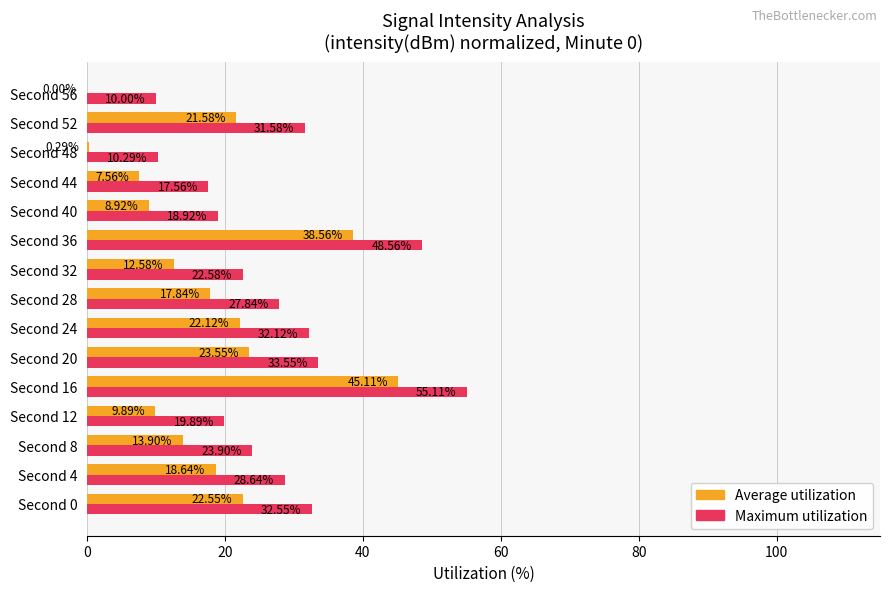

What is the sum of the Maximum utilization values at Second 40 and Second 28?

46.8